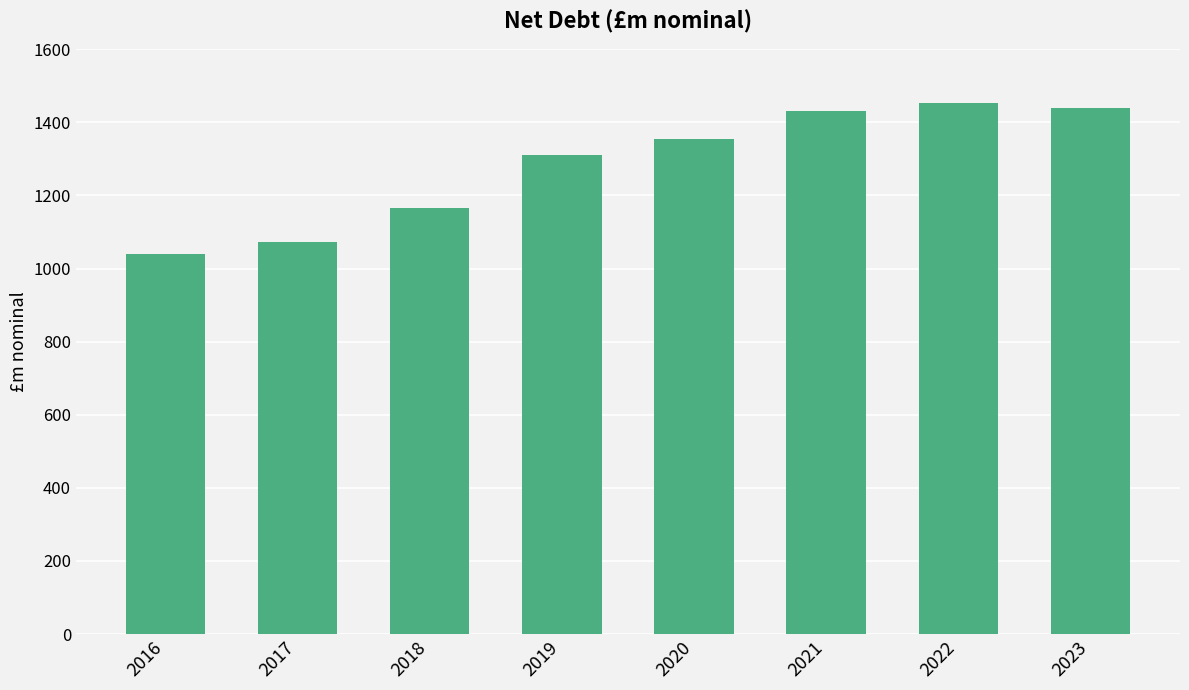

Does the chart contain any negative values?

No